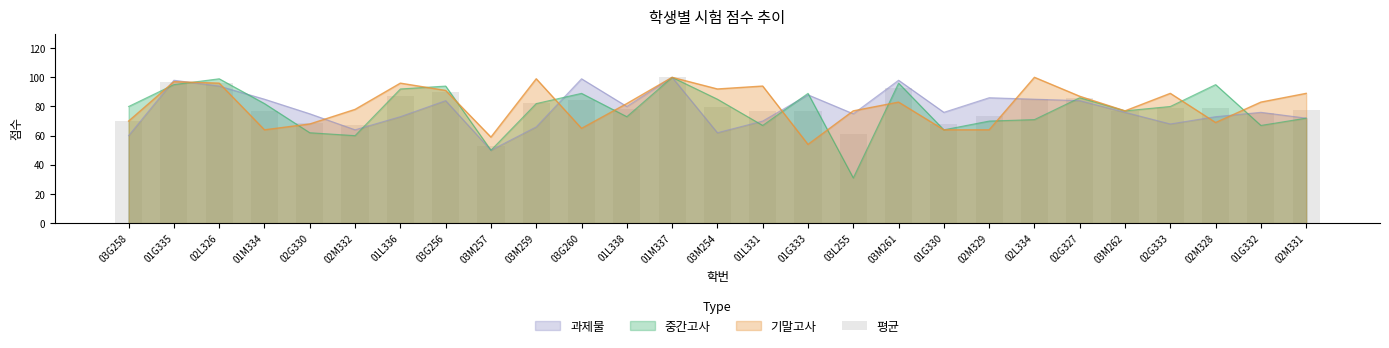

What is the greatest value displayed?

100.0